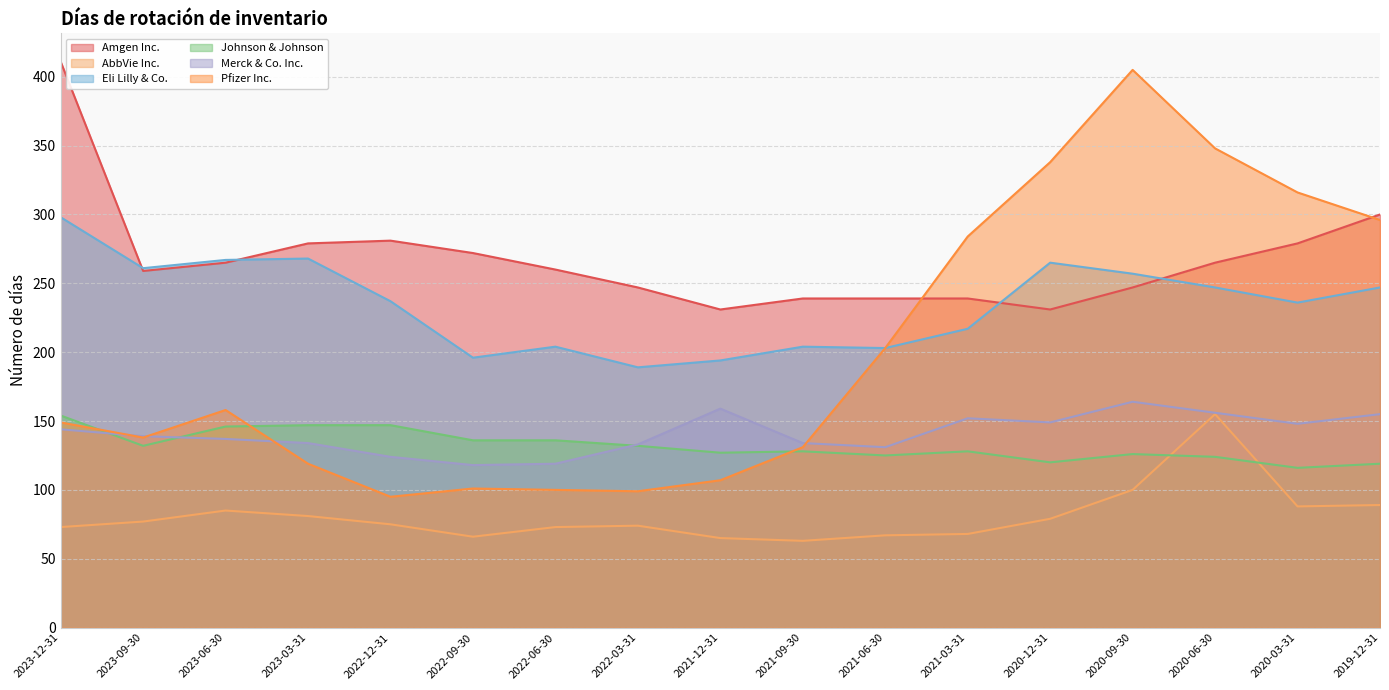

Rank the categories by Amgen Inc. value from lowest to highest.

2021-12-31, 2020-12-31, 2021-09-30, 2021-06-30, 2021-03-31, 2022-03-31, 2020-09-30, 2023-09-30, 2022-06-30, 2023-06-30, 2020-06-30, 2022-09-30, 2023-03-31, 2020-03-31, 2022-12-31, 2019-12-31, 2023-12-31